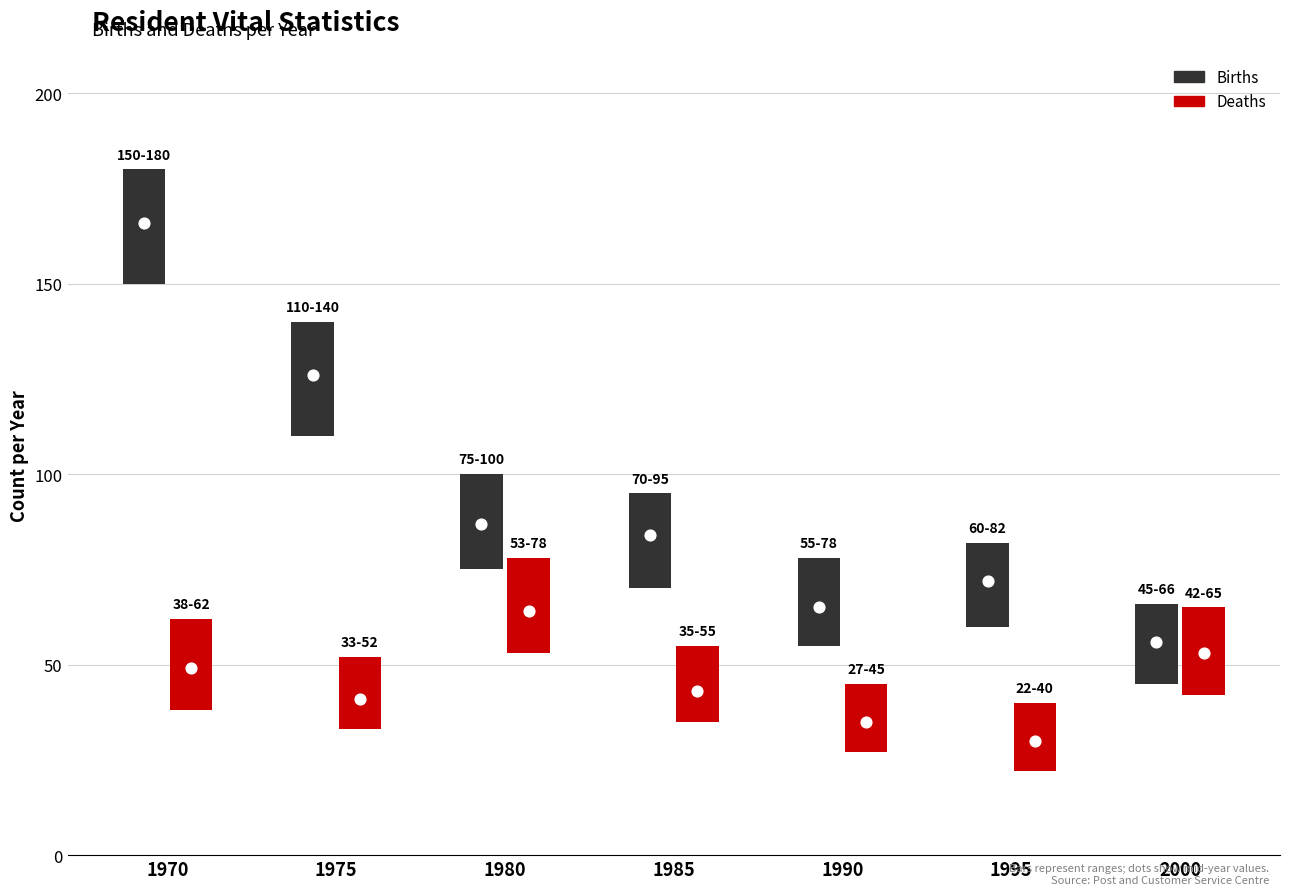

At which category is the sum across all series the highest?

1970